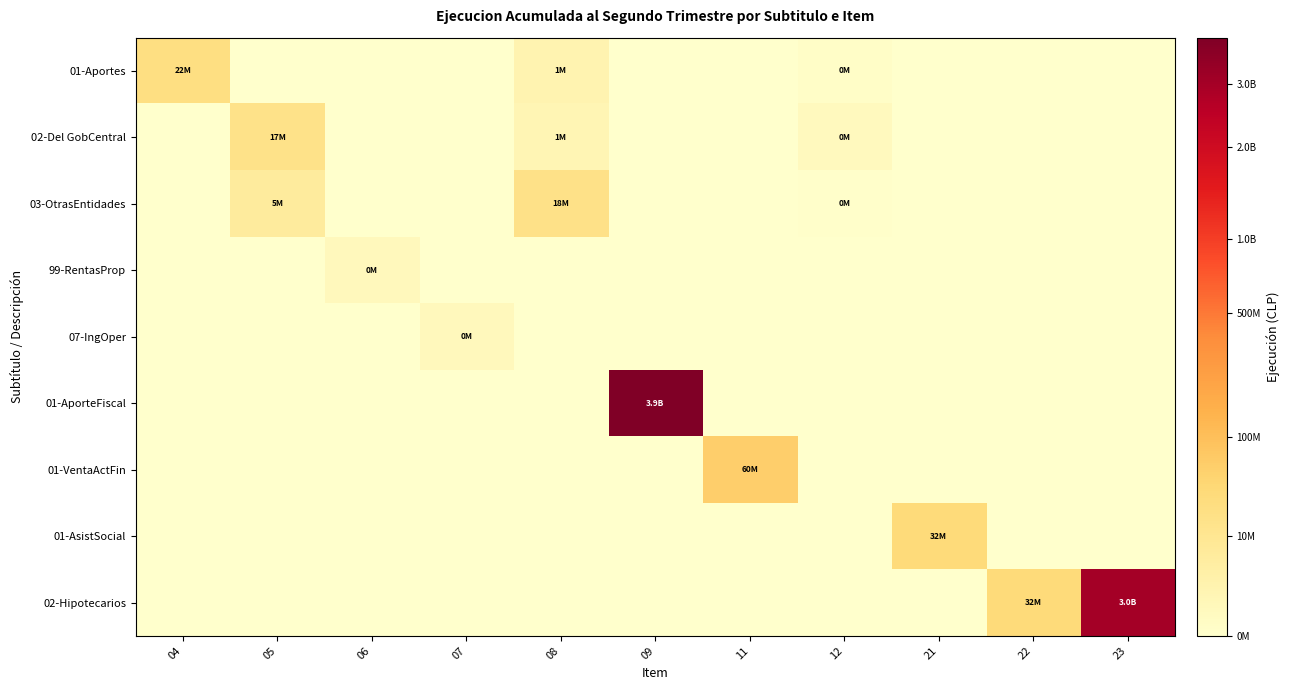

Rank the series by their maximum value, from highest to lowest.

01-AporteFiscal, 02-Hipotecarios, 01-VentaActFin, 01-AsistSocial, 01-Aportes, 03-OtrasEntidades, 02-Del GobCentral, 99-RentasProp, 07-IngOper